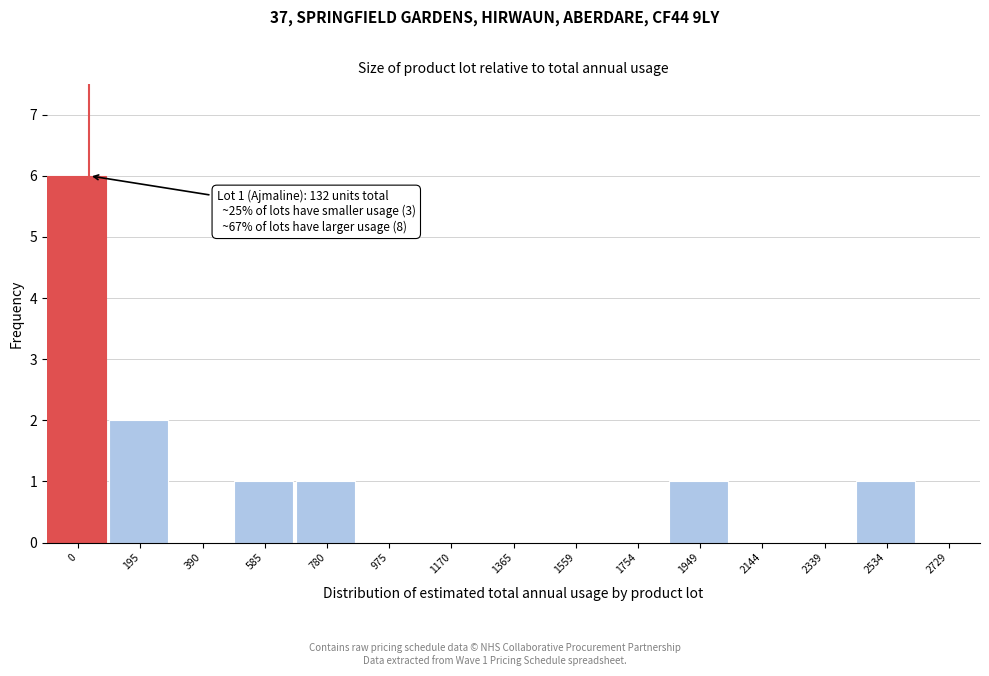

Reading left to right, transcribe all the data shown in this chart.

0=6	195=2	390=0	585=1	780=1	975=0	1170=0	1365=0	1559=0	1754=0	1949=1	2144=0	2339=0	2534=1	2729=0